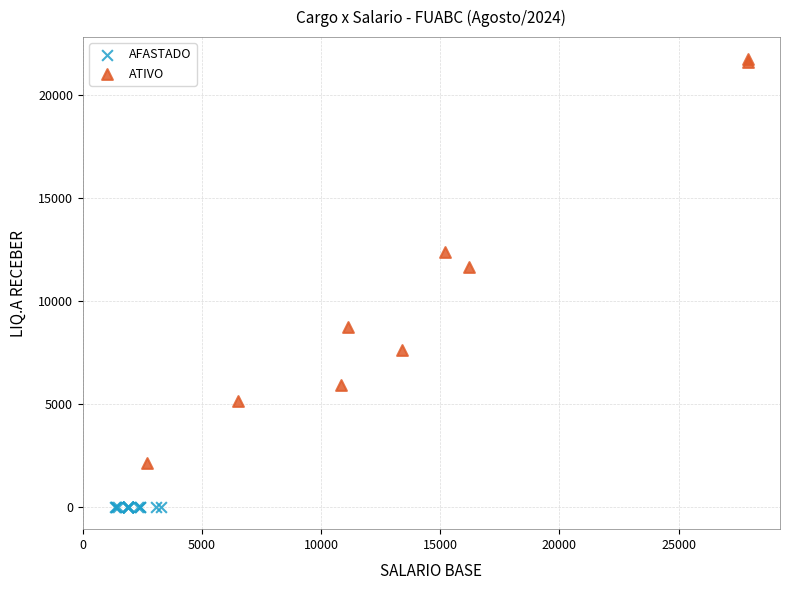

Which series contains the highest Y value?

ATIVO